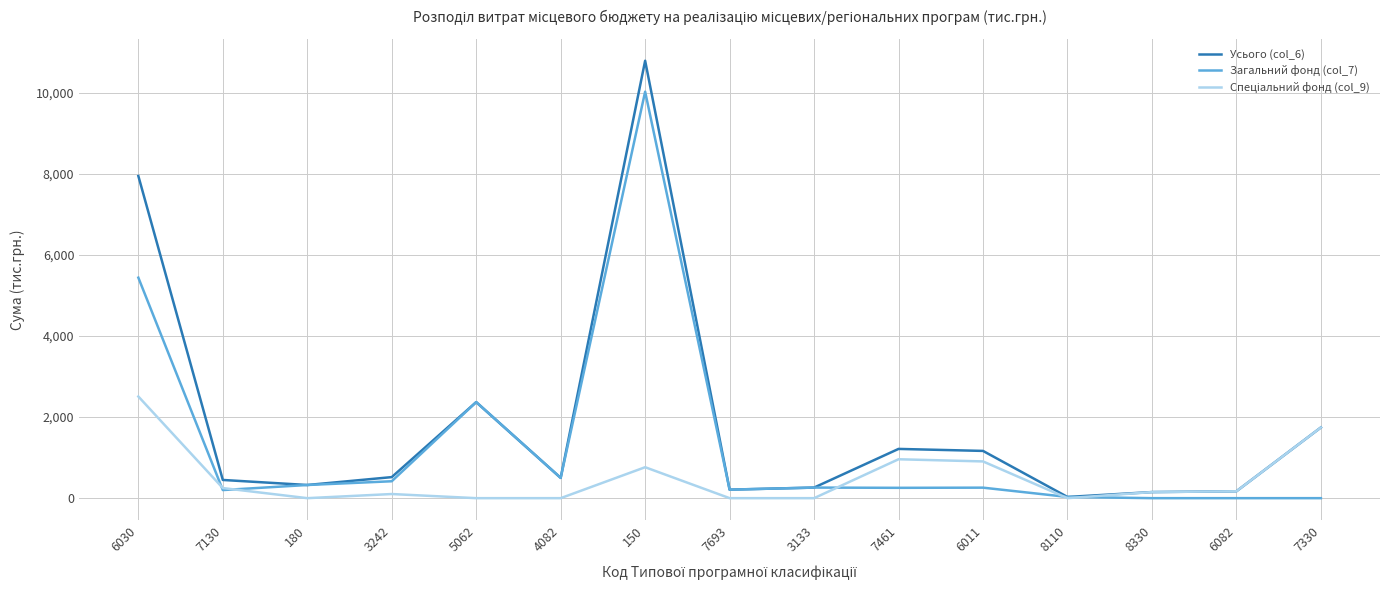

Which series has the widest spread of values?

Усього (col_6)